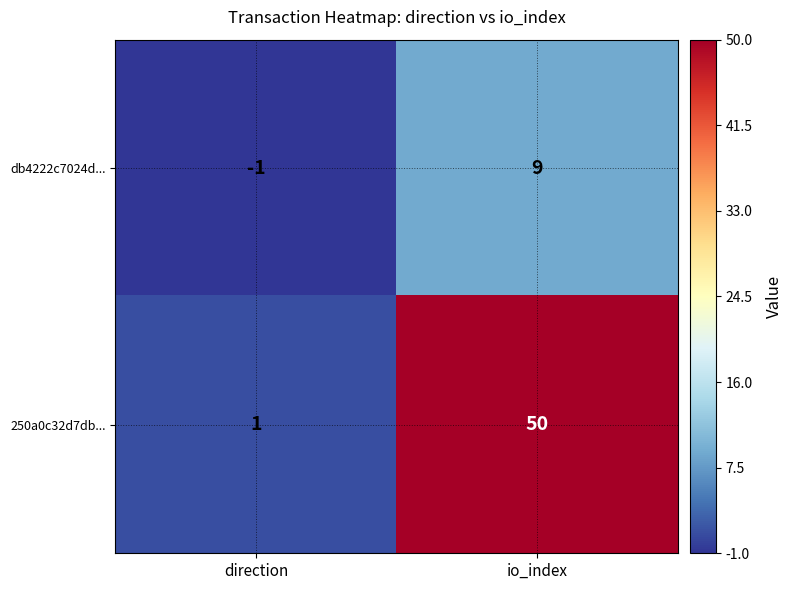

At which category is the sum across all series the highest?

io_index